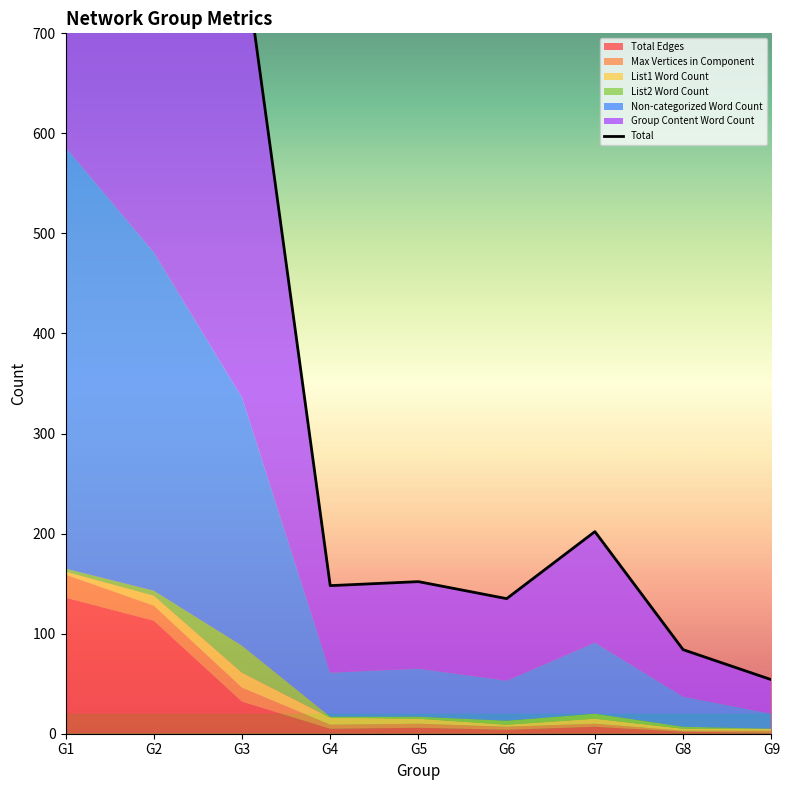

Where is the first local maximum?

G5